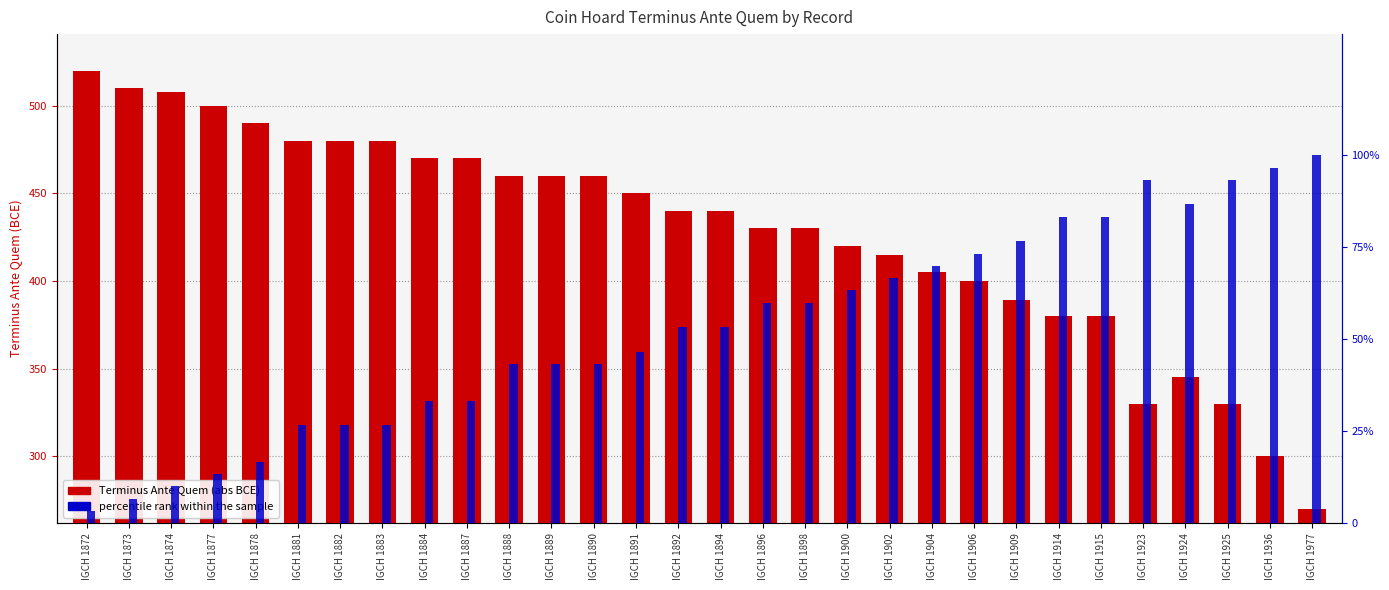

What is the value of the percentile rank within the sample bar at the 15th from the left?

53.3